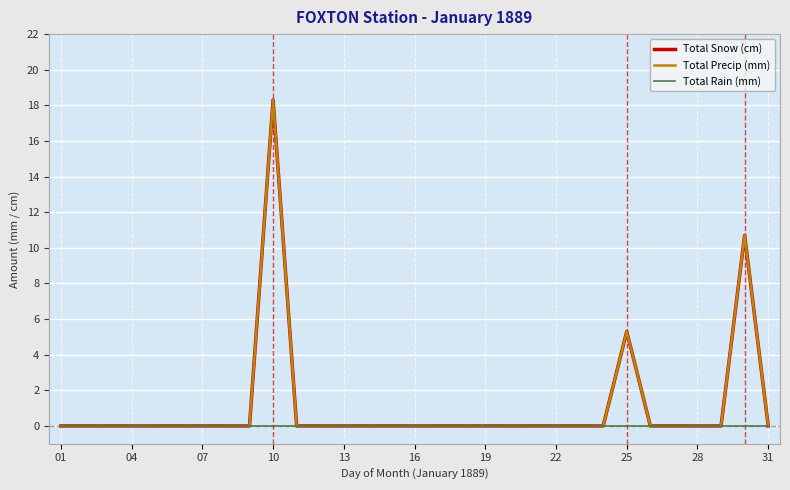

True or false: Total Rain (mm) has more than 1 interior local peaks.

False